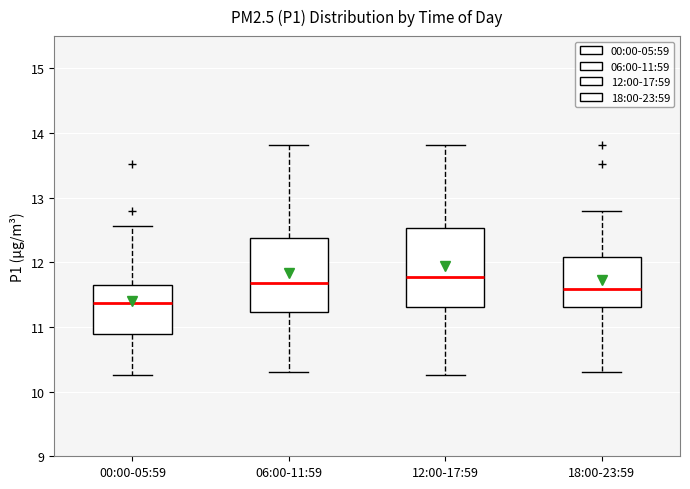

Reading left to right, read every box against the y-axis: the position of its median line, the range the box covers, and the ends of its whiskers. The values are not printed on the chart, so give them approximately, as read against the axis.

00:00-05:59: median 11.4, box 10.9 to 11.7, whiskers 10.3 to 12.6
06:00-11:59: median 11.7, box 11.2 to 12.4, whiskers 10.3 to 13.8
12:00-17:59: median 11.8, box 11.3 to 12.5, whiskers 10.3 to 13.8
18:00-23:59: median 11.6, box 11.3 to 12.1, whiskers 10.3 to 12.8